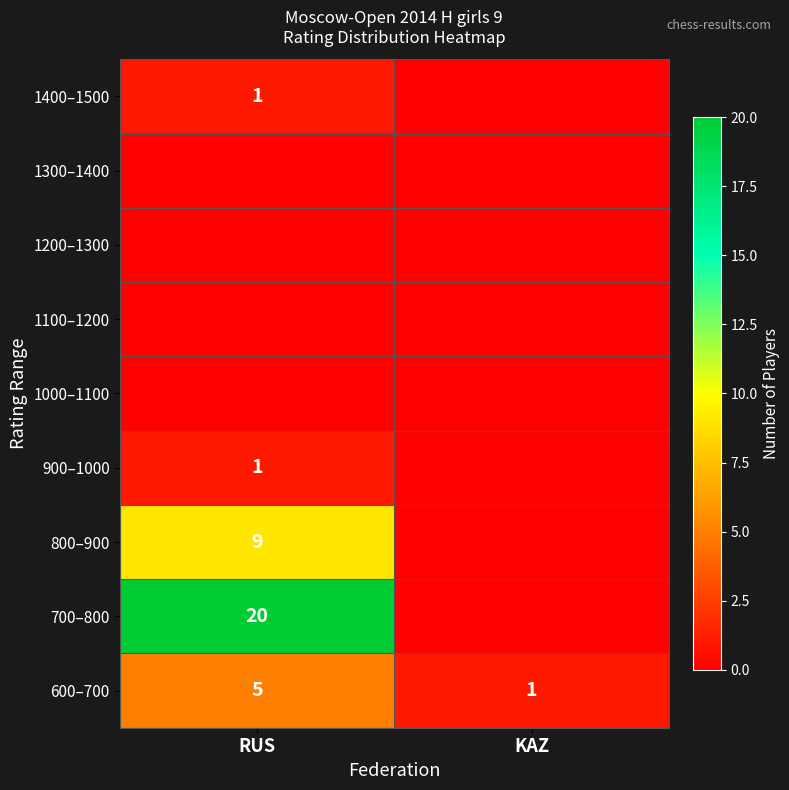

At which category does the chart reach its peak across all series?

RUS